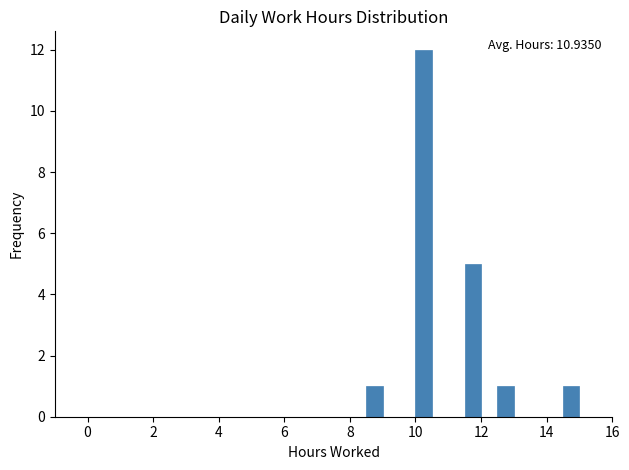

Read against the x-axis, roughly where is the centre of the tallest bar?

10.2